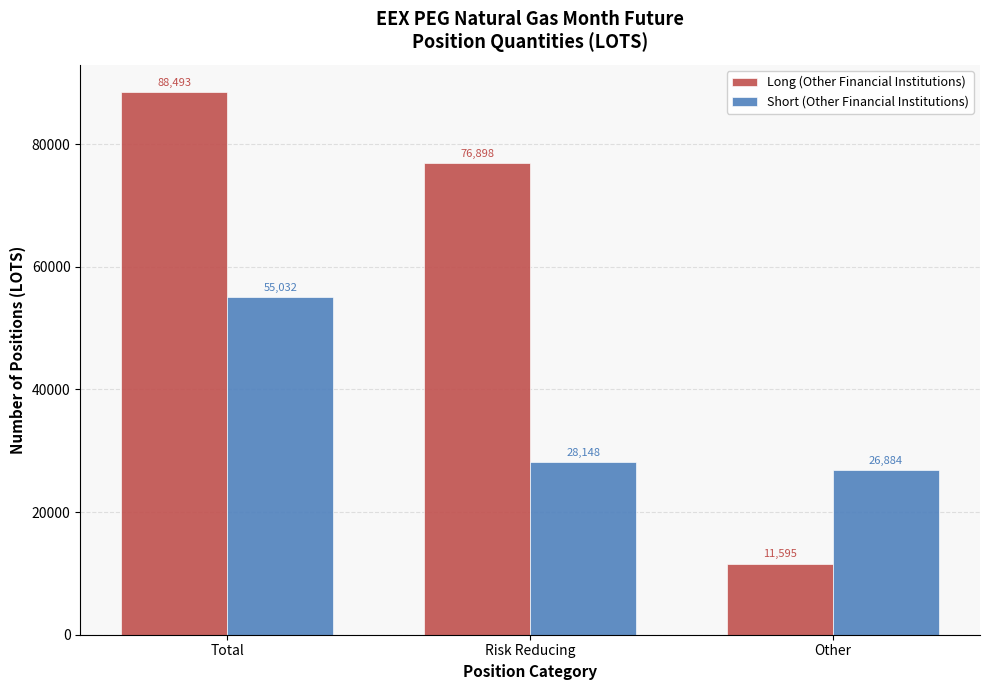

What is the minimum value for Long (Other Financial Institutions)?

11595.0